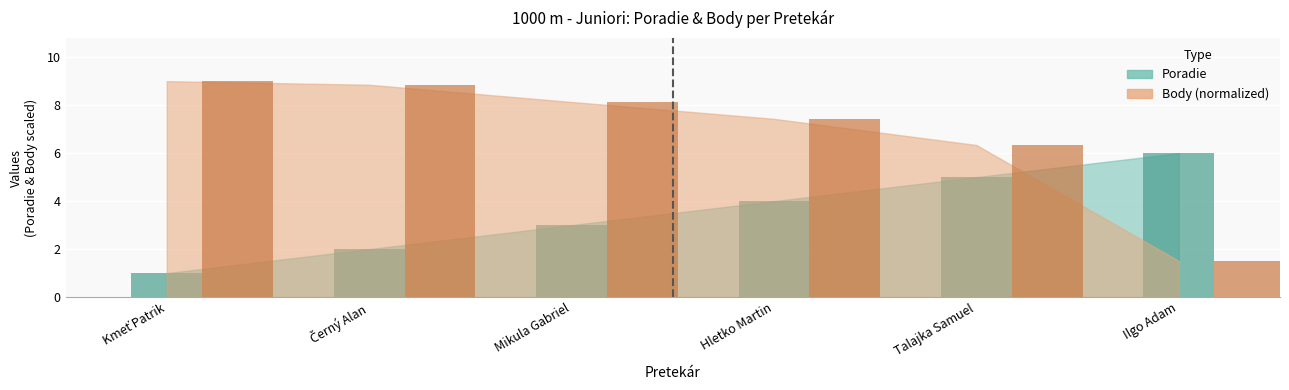

What is the label of the 2nd bar from the right?

Talajka Samuel